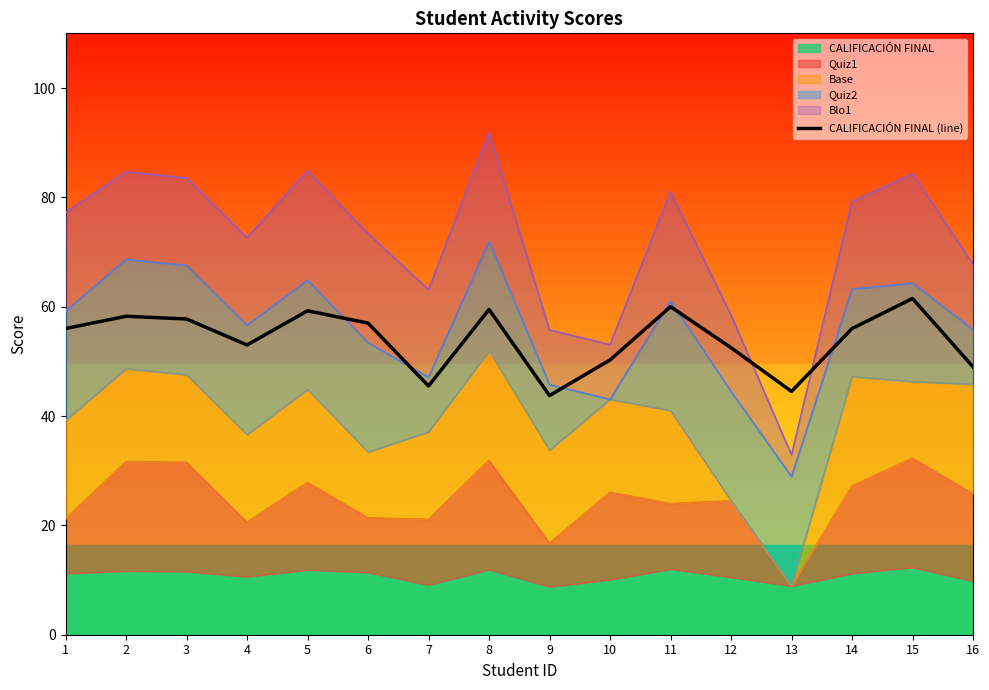

Reading left to right, list all the values displayed in this chart.

1=56.0	2=58.2	3=57.8	4=53.0	5=59.2	6=57.0	7=45.5	8=59.5	9=43.8	10=50.2	11=60.0	12=52.5	13=44.5	14=56.0	15=61.5	16=49.0